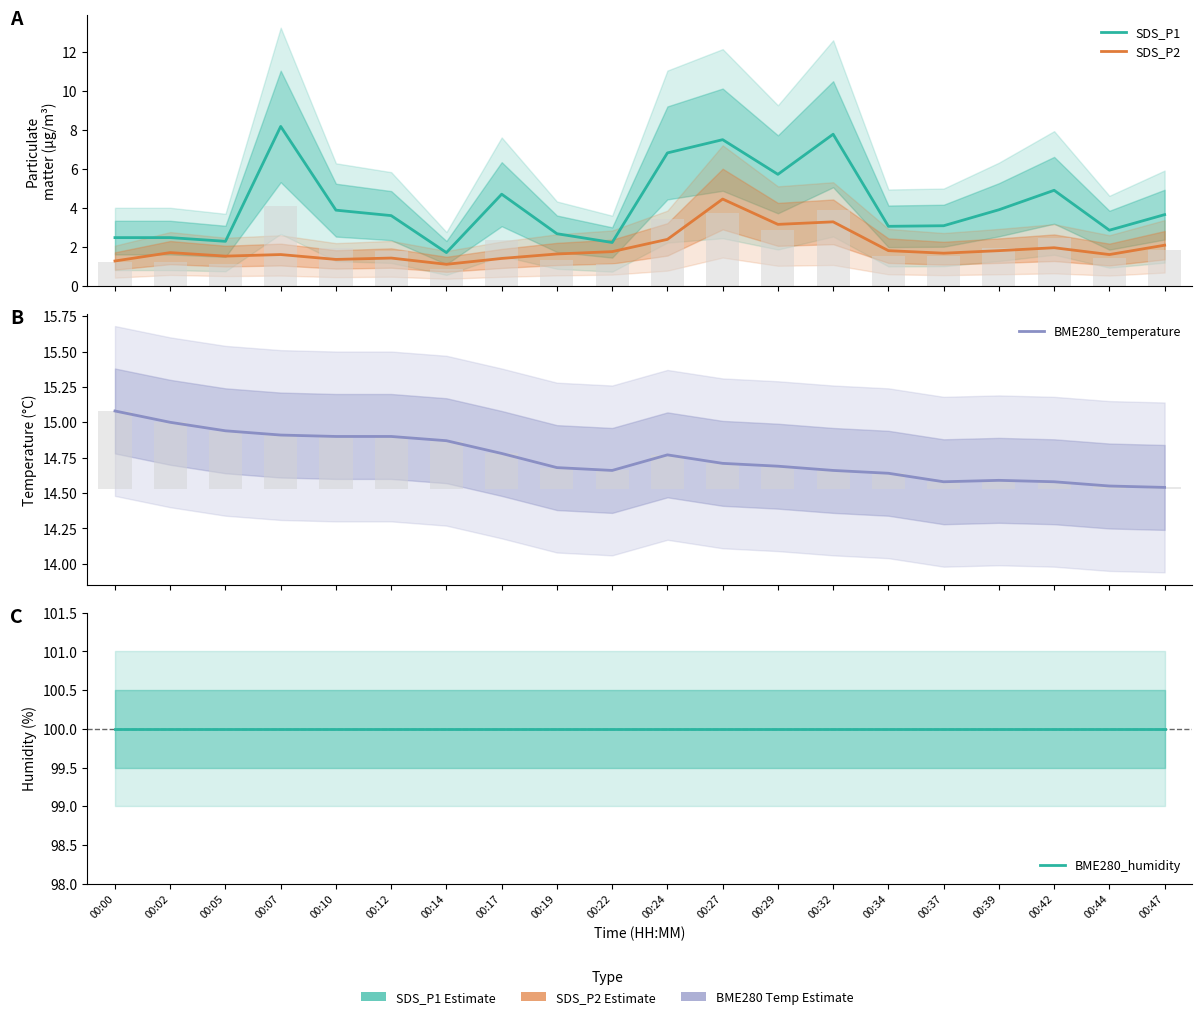

What is the sum of all SDS_P2 values?

38.9